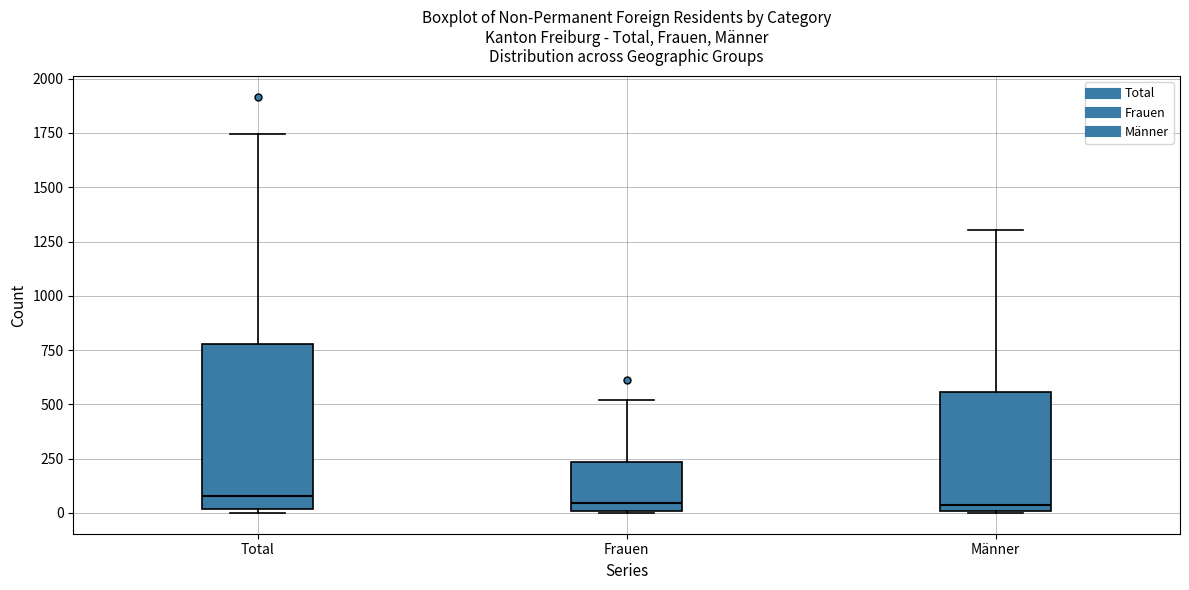

Reading left to right, transcribe this box plot: for each box, give where its median line is, the range the box spans, and where its two whiskers end, as read against the y-axis. The values are not printed on the chart, so give them approximately, as read against the axis.

Total: median 100, box 0 to 800, whiskers 0 (just below the box's lower edge) to 1750
Frauen: median 50, box 0 to 250, whiskers 0 to 500
Männer: median 50, box 0 to 550, whiskers 0 to 1300